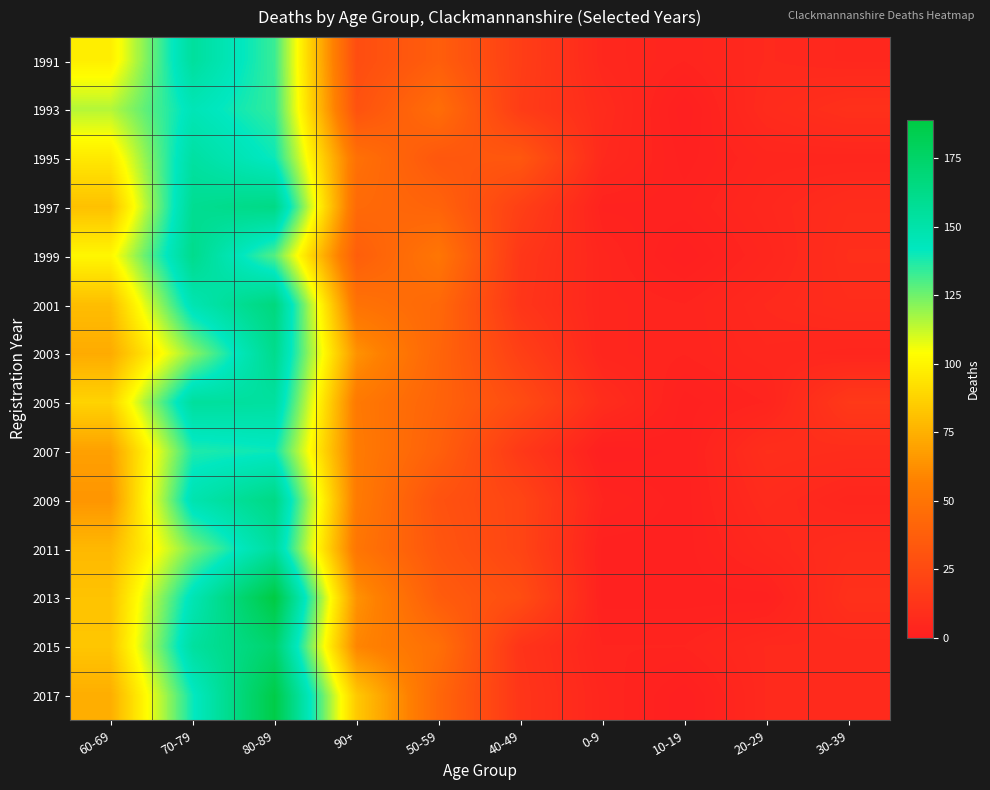

At which category is the sum across all series the highest?

80-89